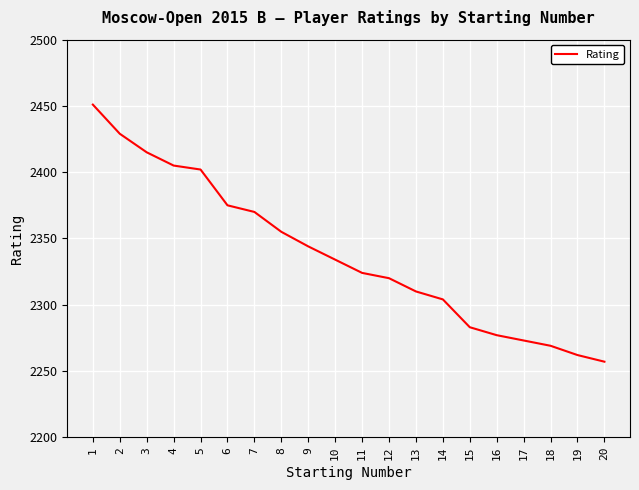

Reading left to right, what are all the values shown in this chart?

1=2451	2=2429	3=2415	4=2405	5=2402	6=2375	7=2370	8=2355	9=2344	10=2334	11=2324	12=2320	13=2310	14=2304	15=2283	16=2277	17=2273	18=2269	19=2262	20=2257